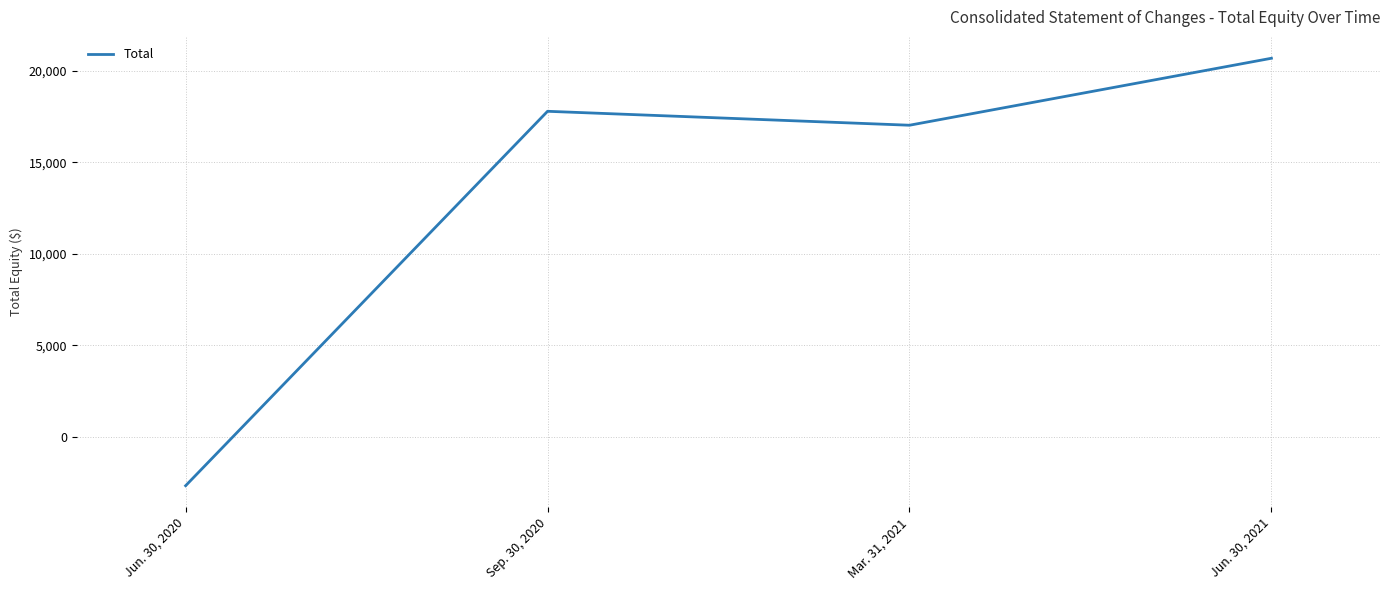

Rank the categories by value from lowest to highest.

Jun. 30, 2020, Mar. 31, 2021, Sep. 30, 2020, Jun. 30, 2021